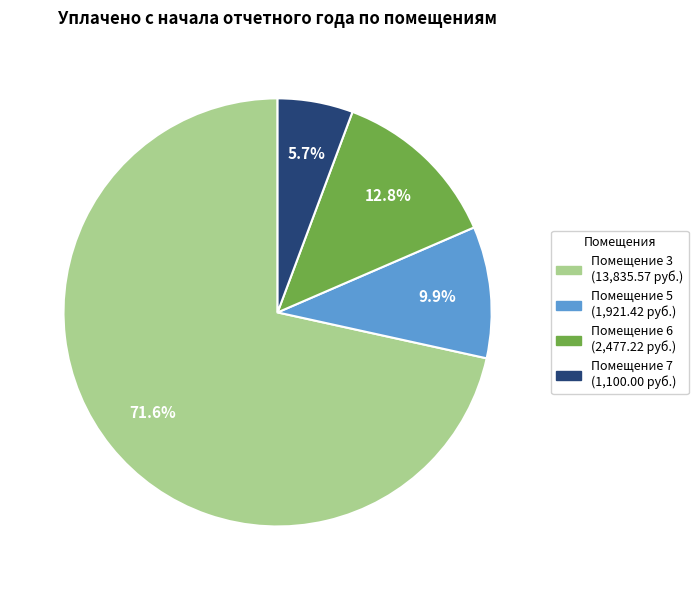

Is there a majority slice in this chart?

Yes